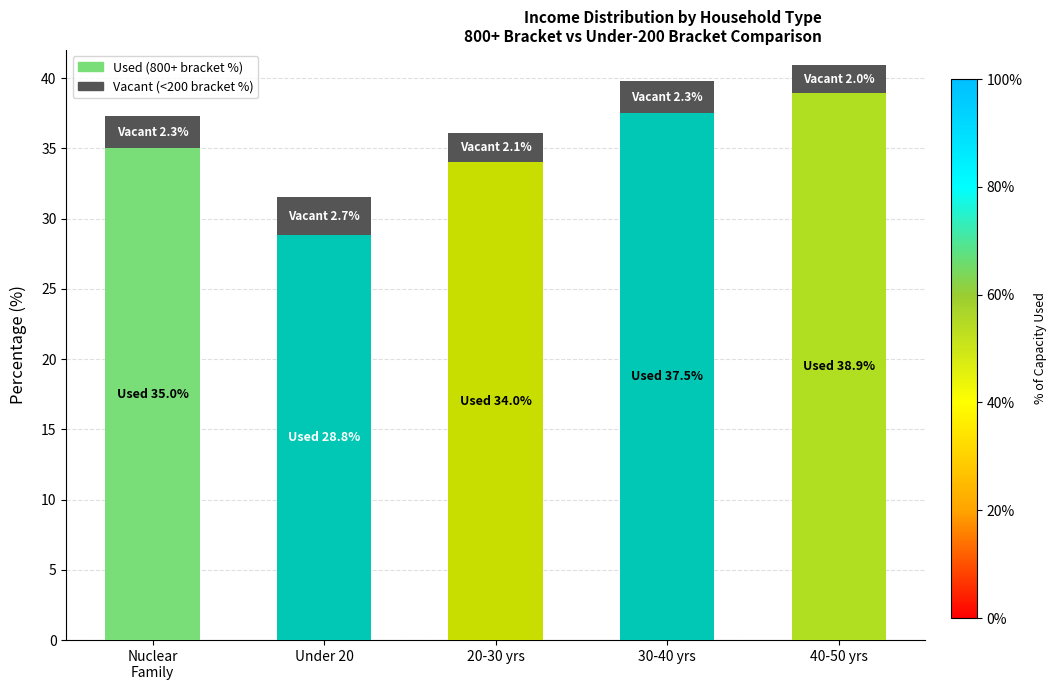

What is the total value across all series at Under 20?

31.5